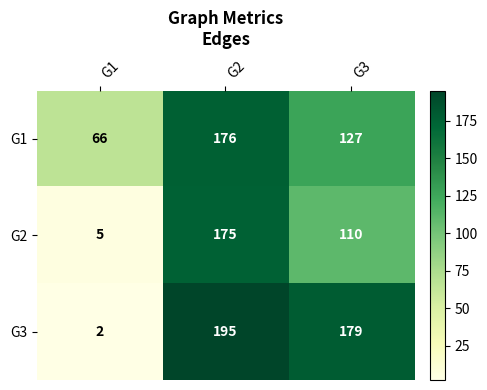

What is the difference between the G3 values at G1 and G2?

193